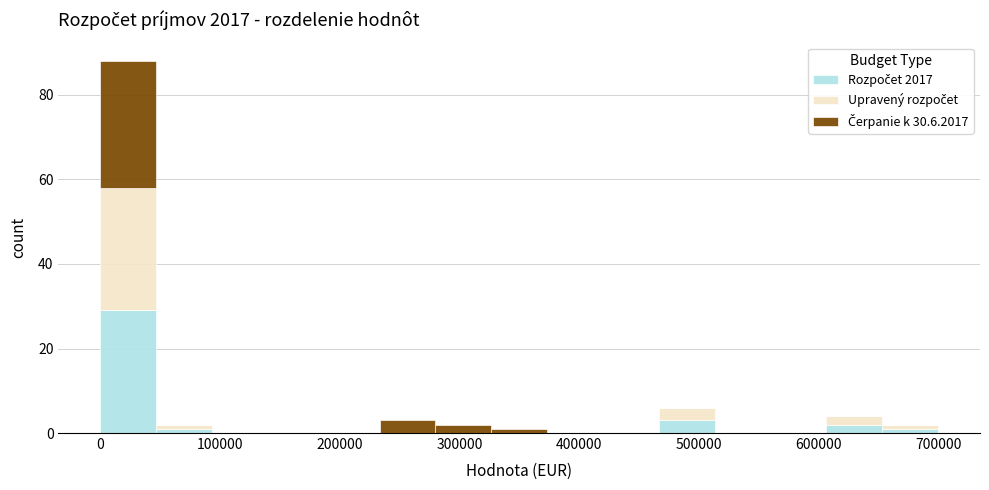

Which range on the x-axis has the tallest stacked bar (by total height)?

0 to 50000